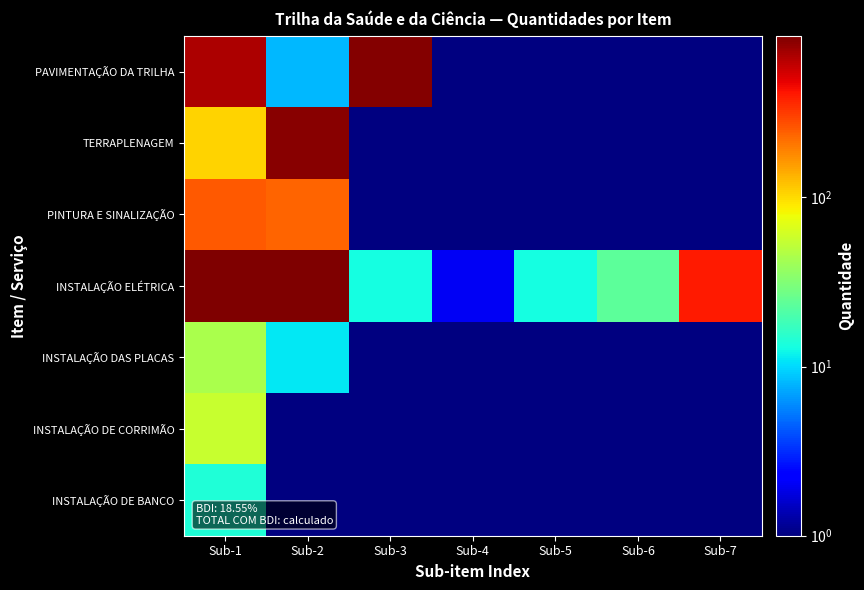

What is the difference between the highest and lowest values at Sub-3?

846.0